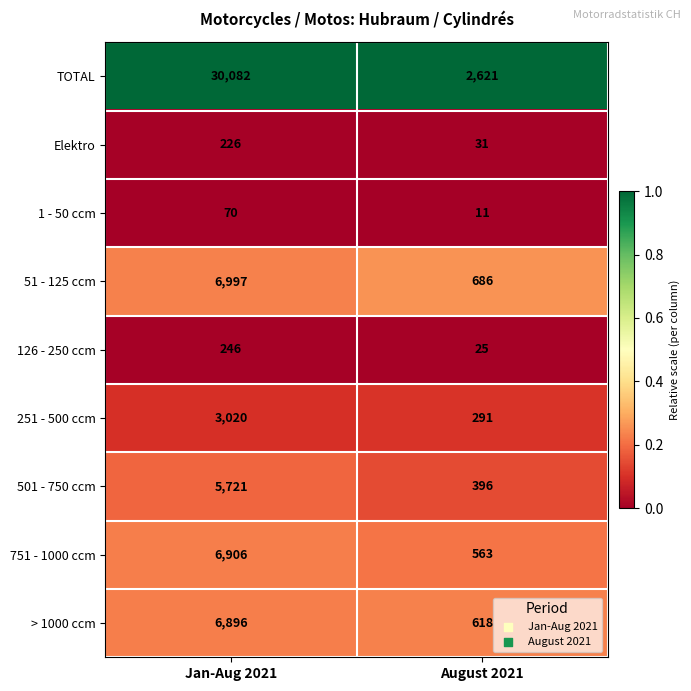

Between Jan-Aug 2021 and August 2021, which series saw the biggest shift?

TOTAL